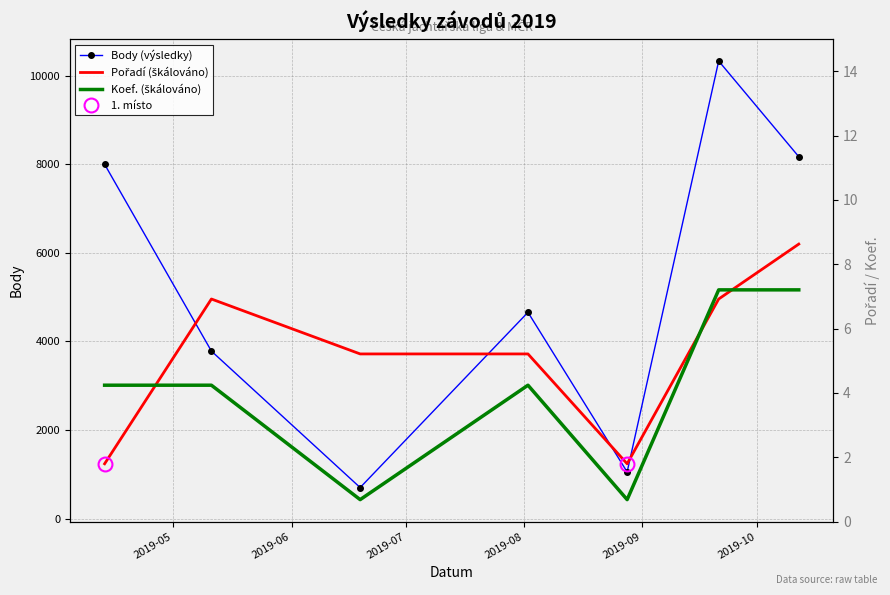

How many lines are shown in the chart?

3